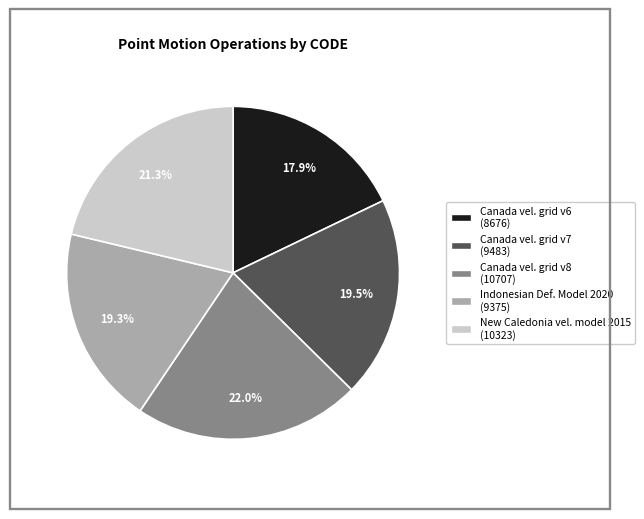

Is there any slice that represents more than half of the pie?

No